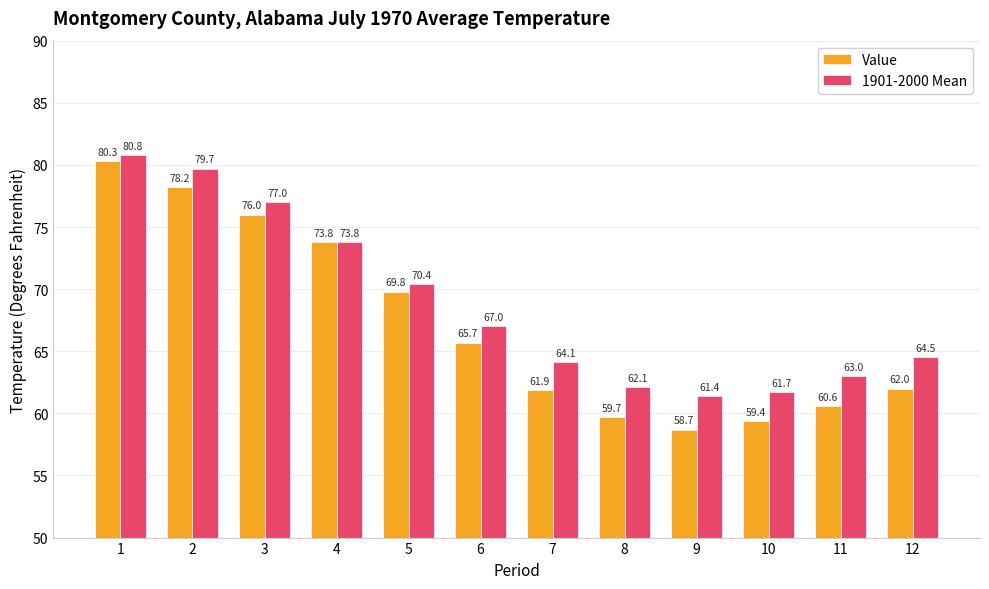

What is the sum of all Value values?

806.1